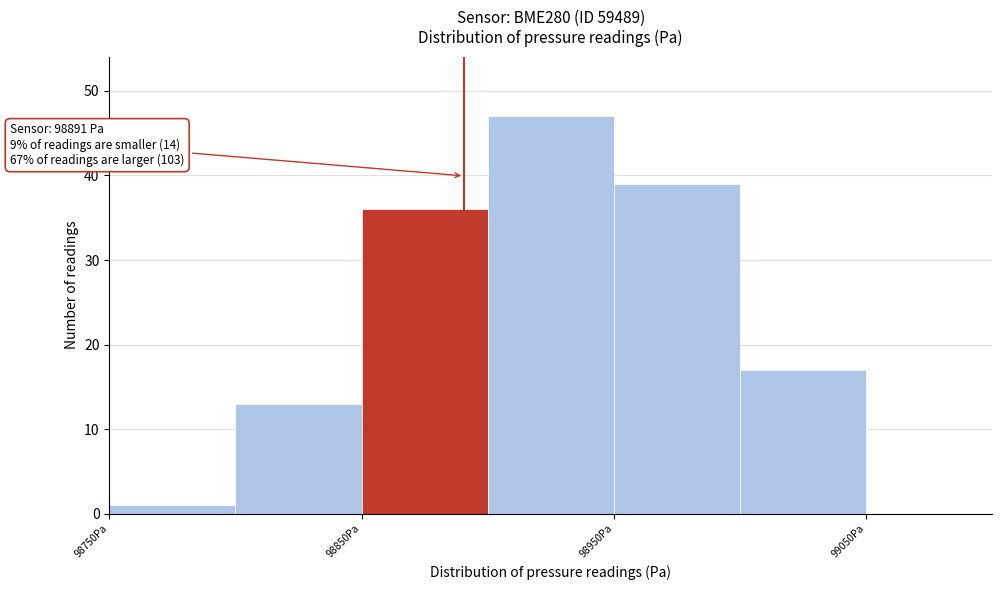

Which range on the x-axis has the tallest bar?

98900 to 98950